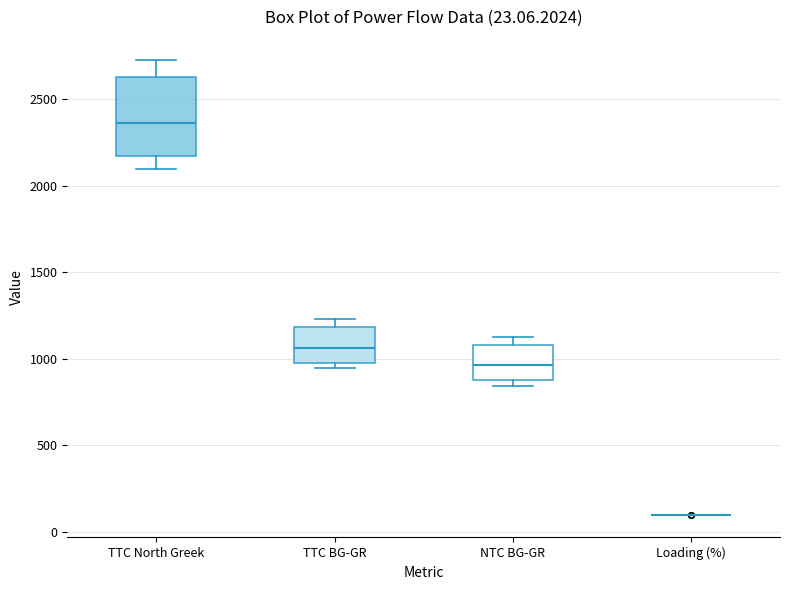

Comparing the boxes themselves (not the whiskers), which one is the tallest?

TTC North Greek